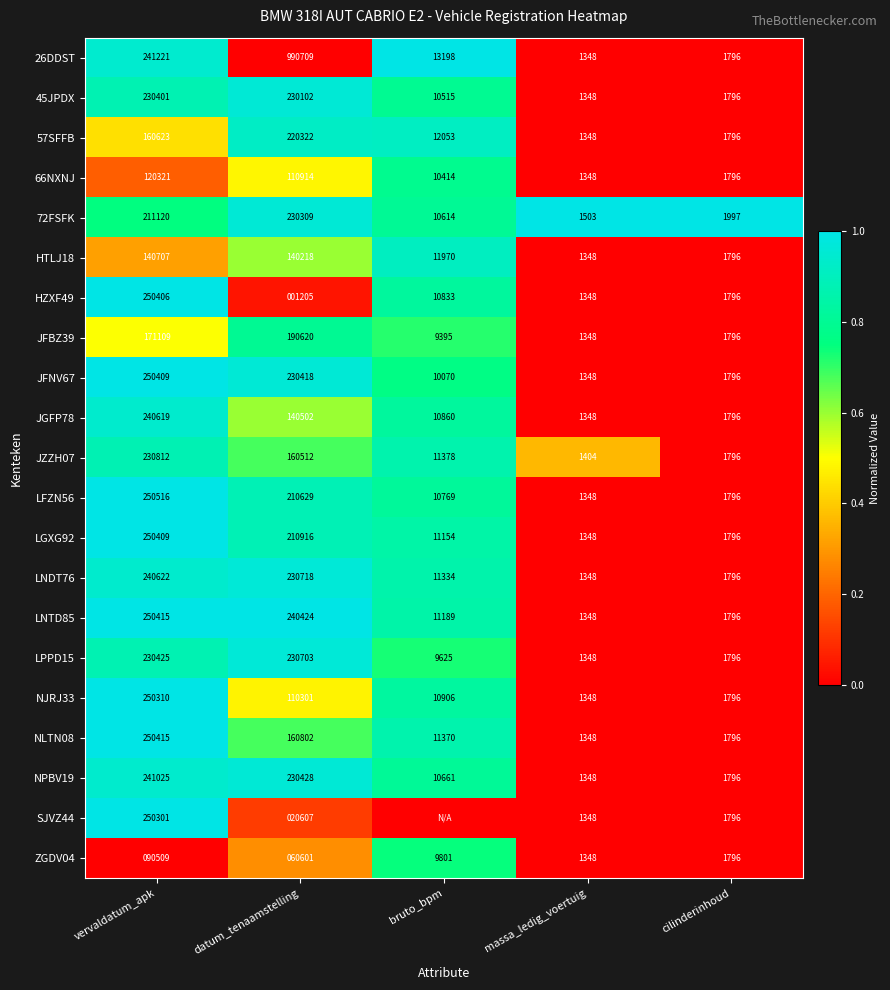

What is the sum of all 57SFFB values?

396142